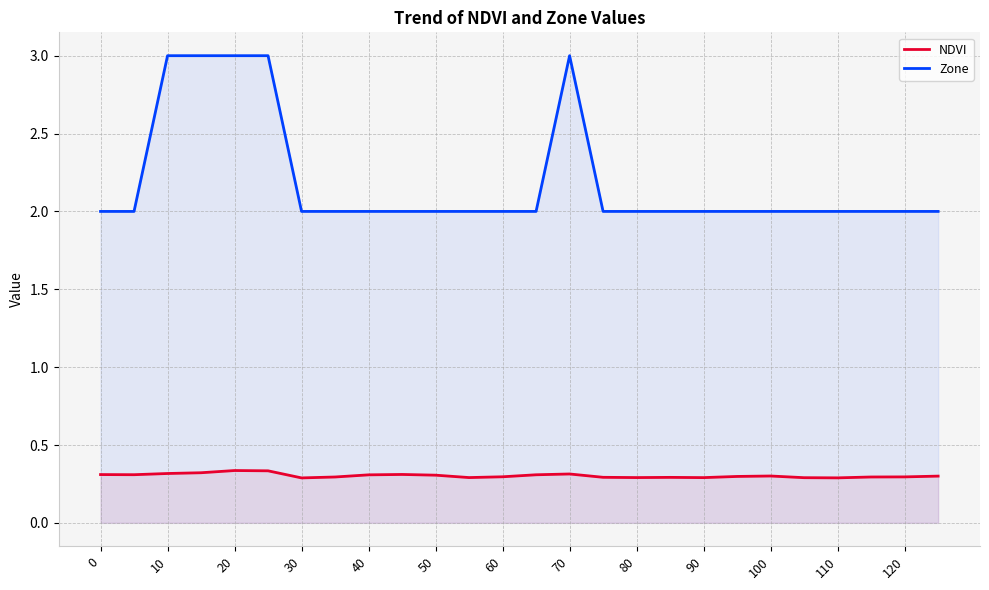

True or false: NDVI and Zone intersect in this chart.

False